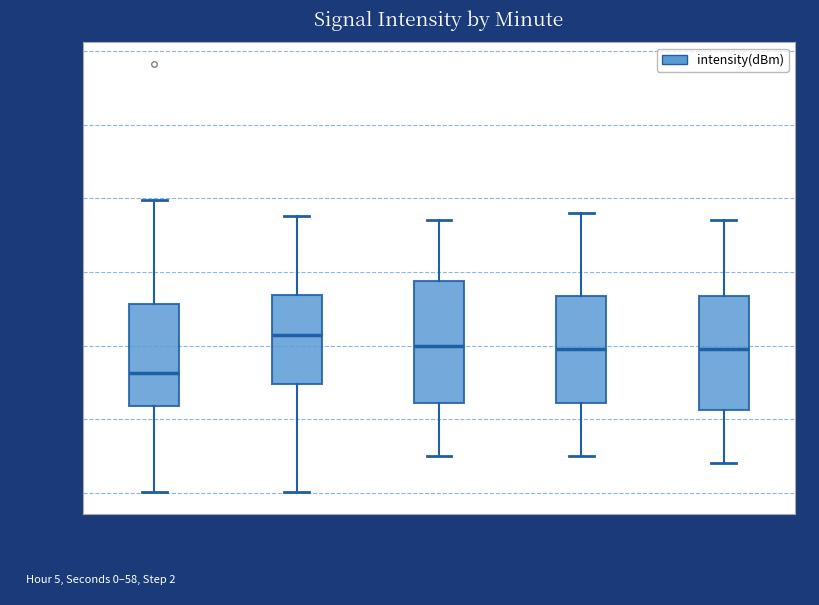

Reading left to right, transcribe this box plot: for each box, give where its median line is, the range the box spans, and where its two whiskers end, as read against the y-axis. The values are not printed on the chart, so give them approximately, as read against the axis.

Minute 0: median -129.4, box -129.8 to -128.4, whiskers -131.0 to -127.0
Minute 1: median -128.8, box -129.5 to -128.3, whiskers -131.0 to -127.2
Minute 2: median -129.0, box -129.8 to -128.1, whiskers -130.5 to -127.3
Minute 3: median -129.0, box -129.8 to -128.3, whiskers -130.5 to -127.2
Minute 4: median -129.0, box -129.9 to -128.3, whiskers -130.6 to -127.3